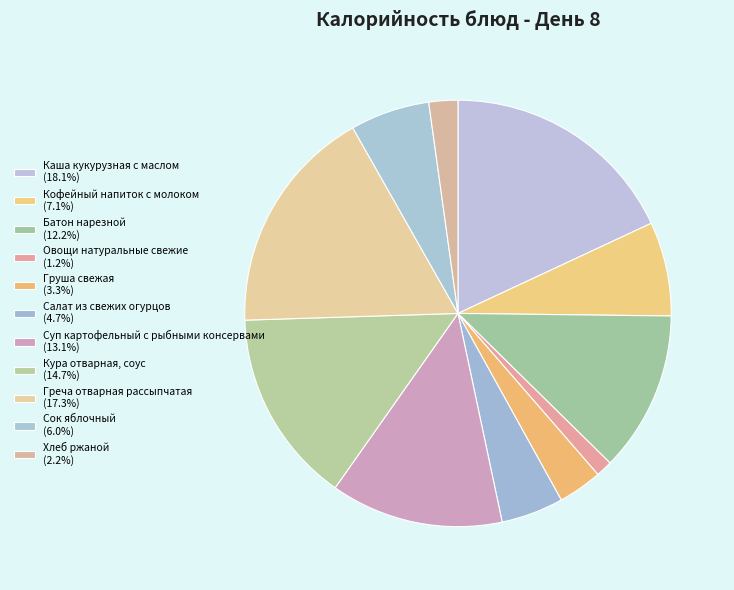

Is there any slice that represents more than half of the pie?

No